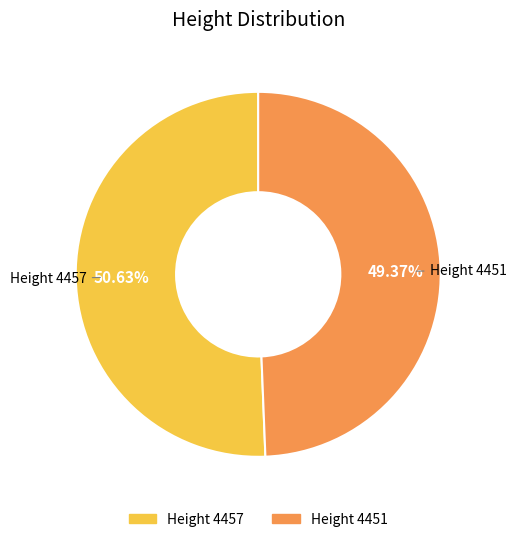

To the nearest percent, what is the difference between the largest and smallest slice percentages?

1%